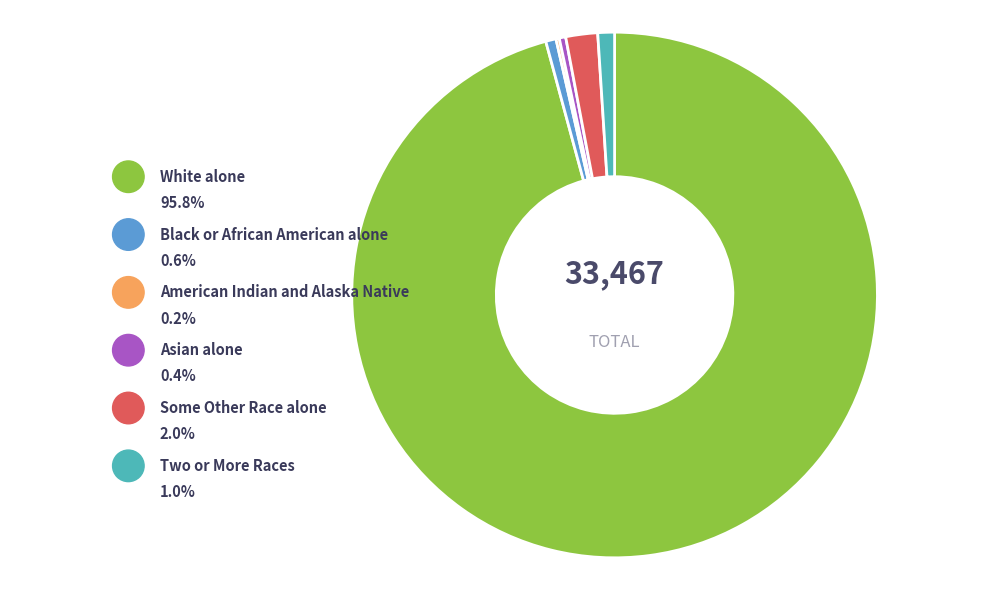

What is the majority slice?

White alone